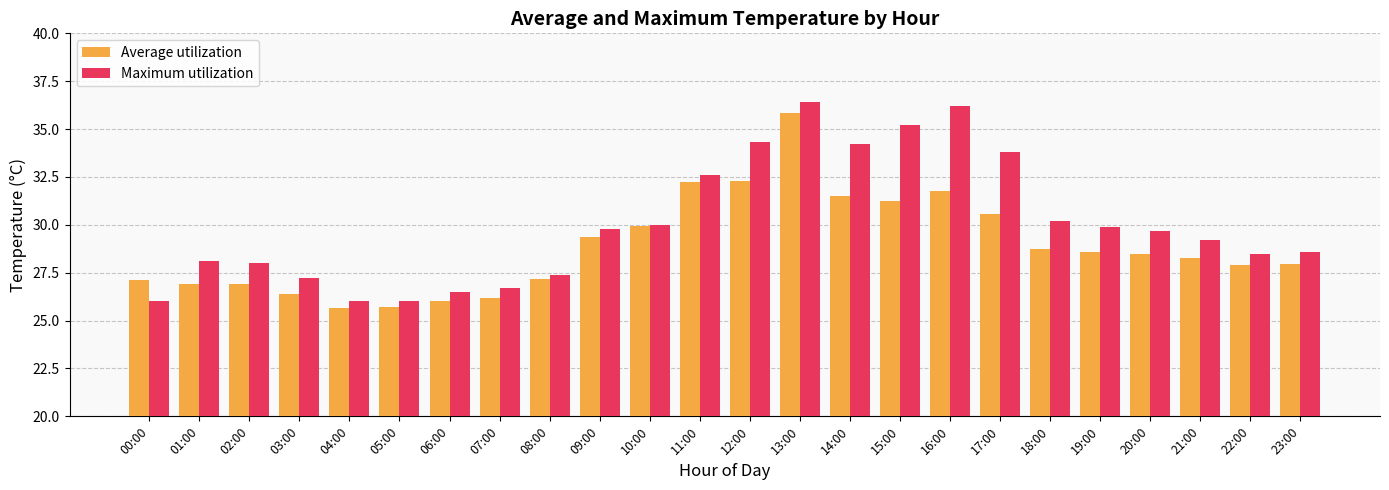

Which series has the largest total across all categories?

Maximum utilization